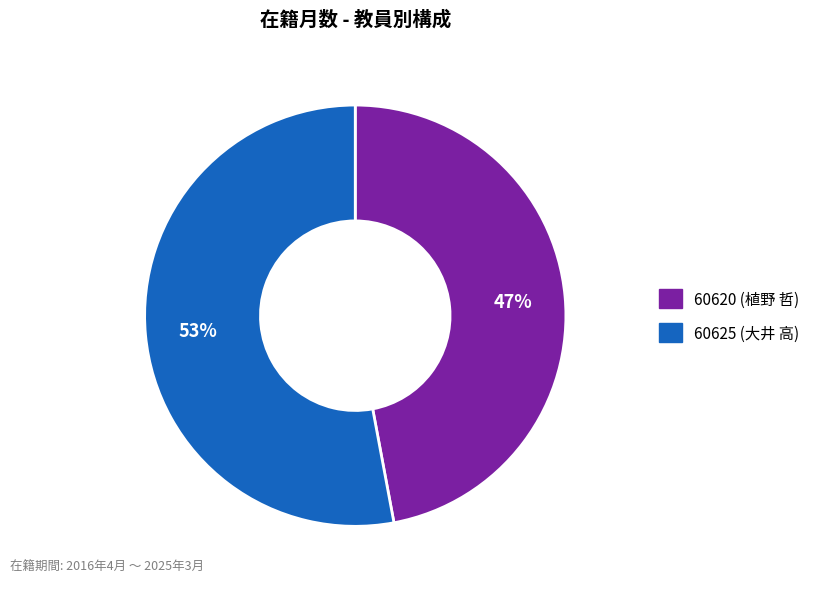

Does 60625 (大井 高) account for over 50% of the chart?

Yes